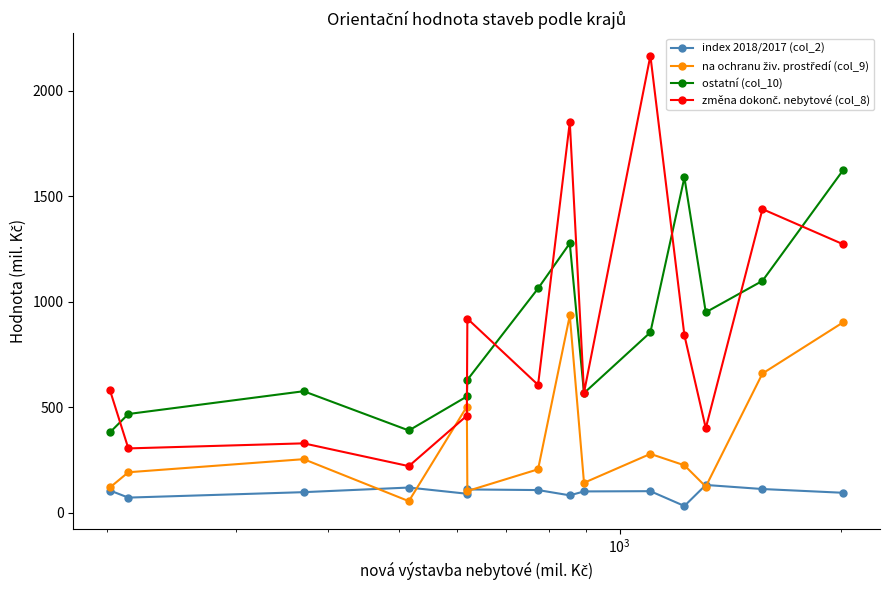

What is the value of the index 2018/2017 (col_2) point at the 1st from the left?

106.5